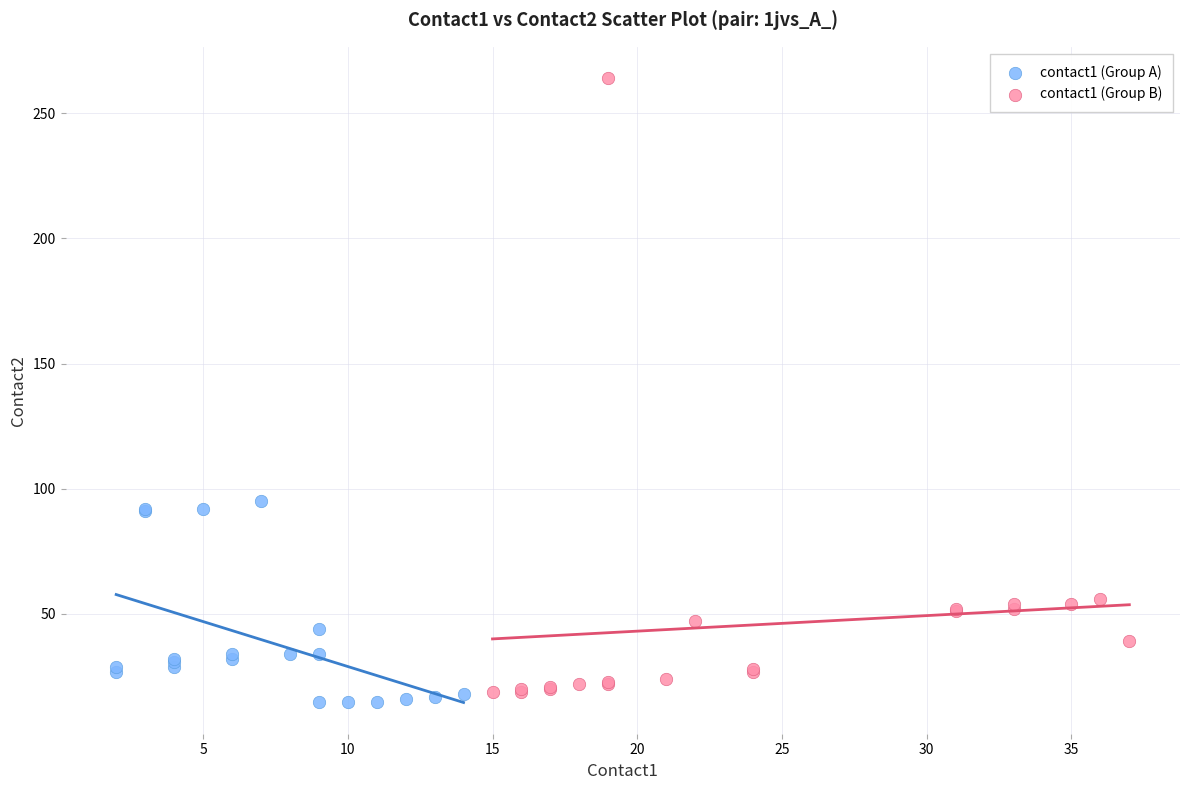

Which series reaches the maximum Y coordinate?

contact1 (Group B)